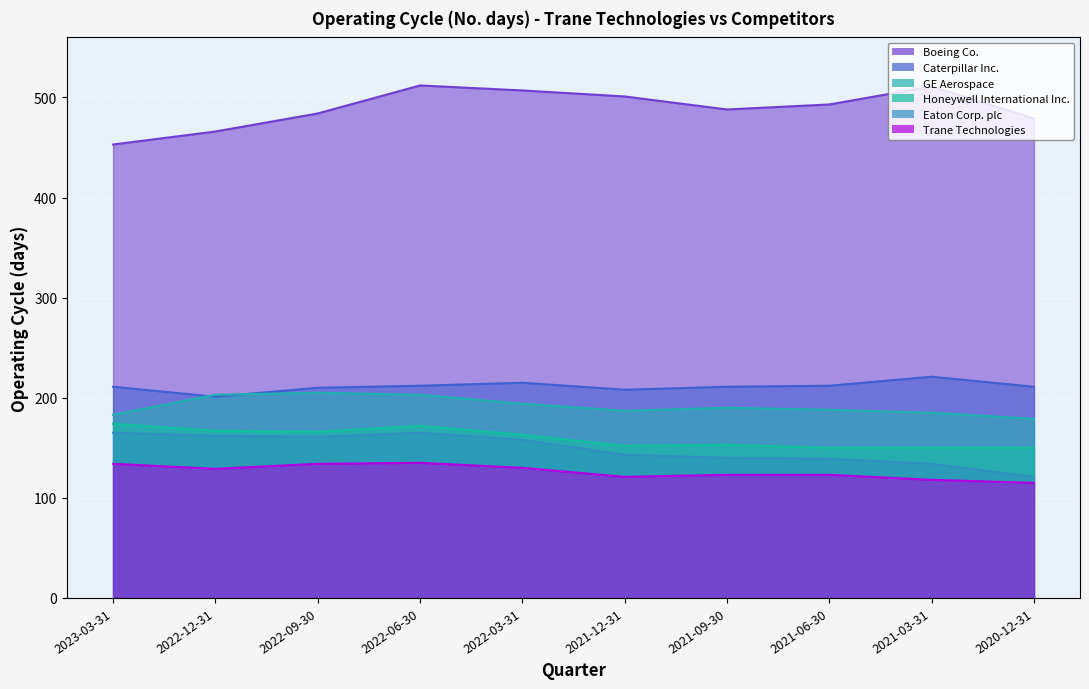

True or false: Honeywell International Inc. has more than 1 points higher than both neighbors.

True